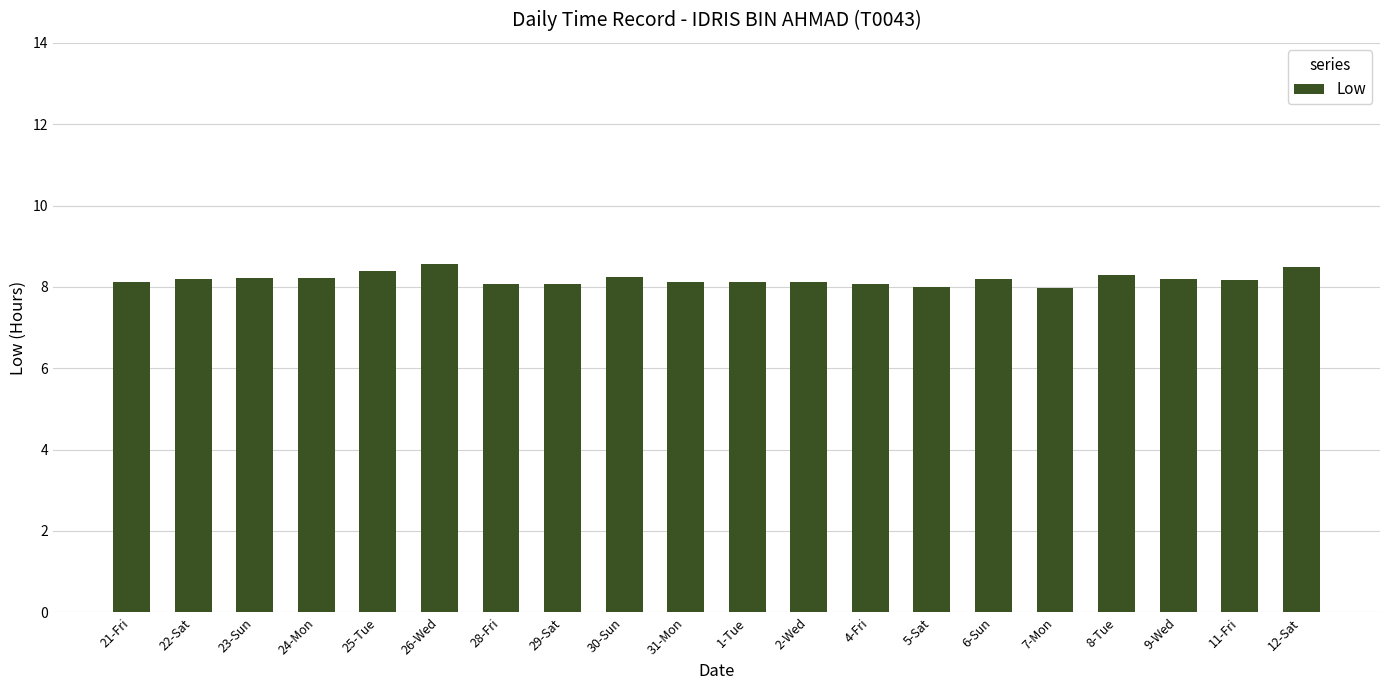

What is the smallest value displayed?

8.0